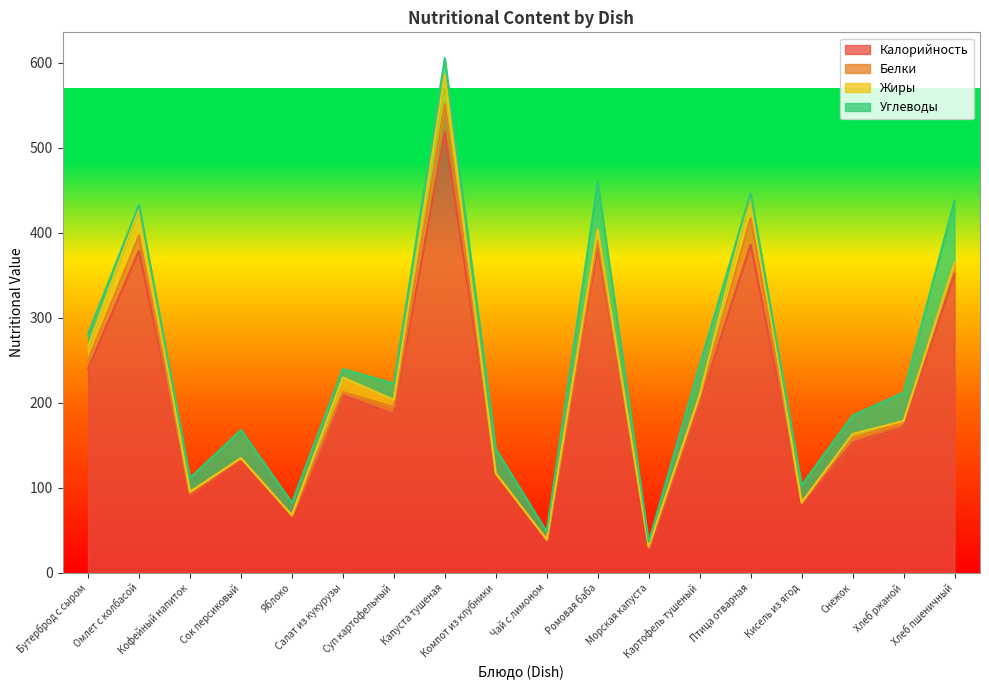

In Углеводы, how many points are lower than both neighbors (excluding endpoints)?

5